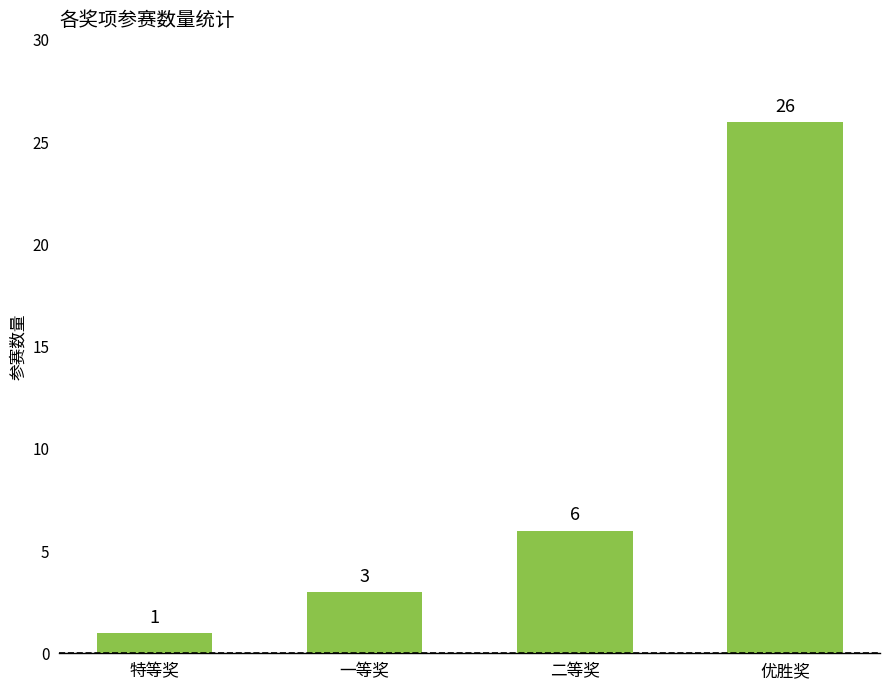

True or false: the data shows 6 at 二等奖.

True